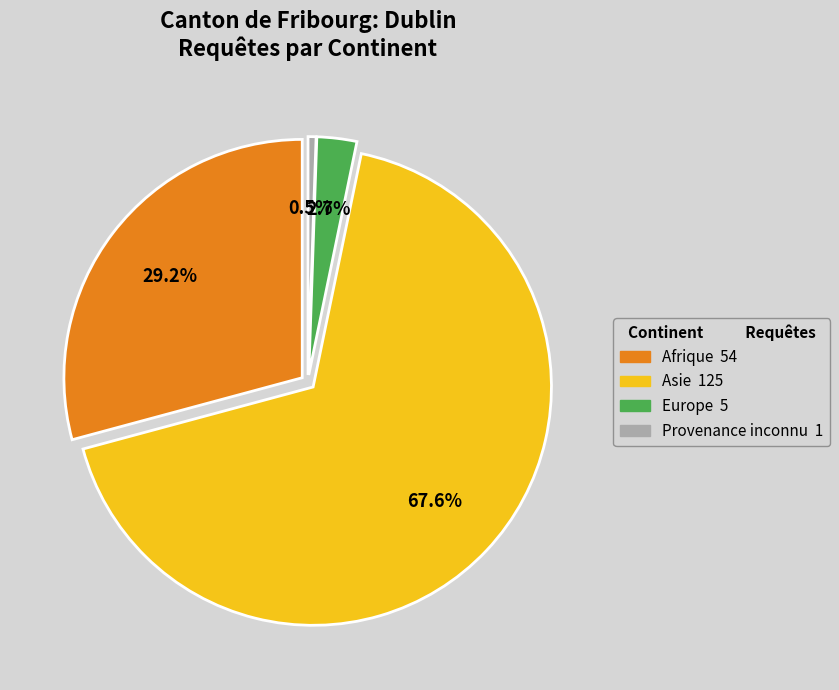

Is Asie the majority of the pie?

Yes